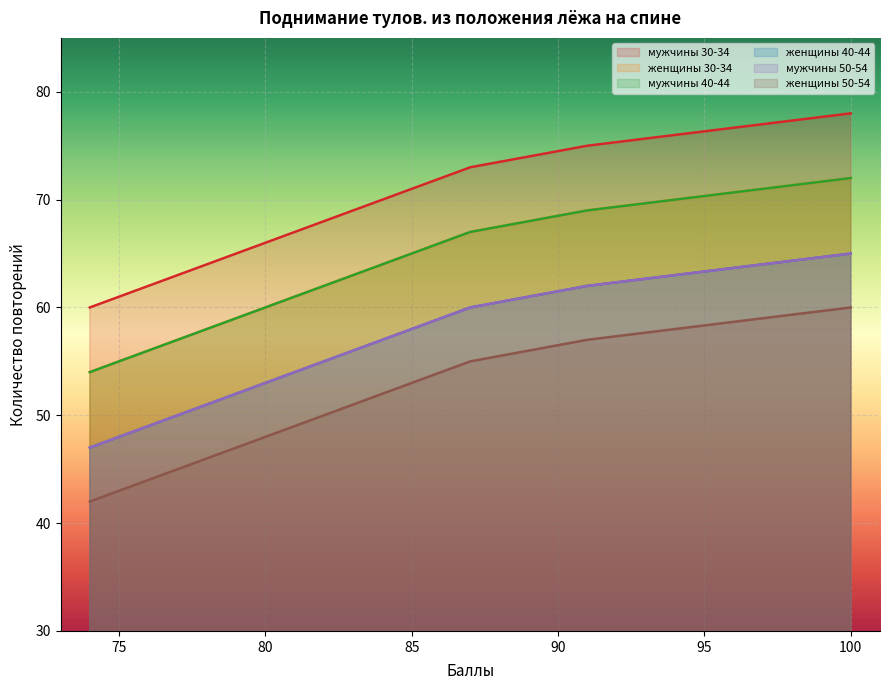

Does the chart display data point markers on the line(s)?

No